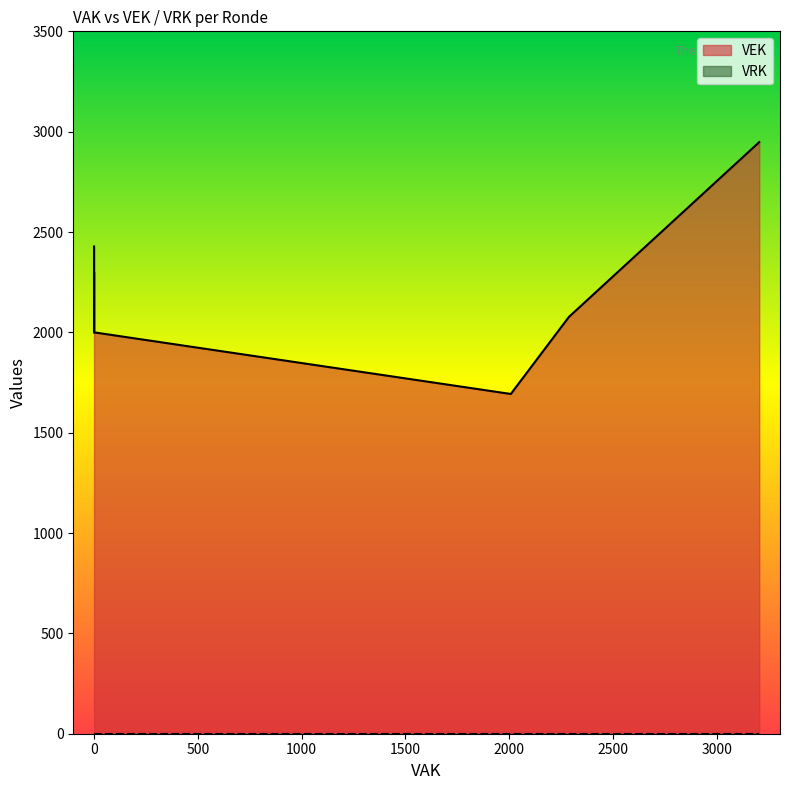

List the series in order of their overall mean, highest first.

VEK, VRK